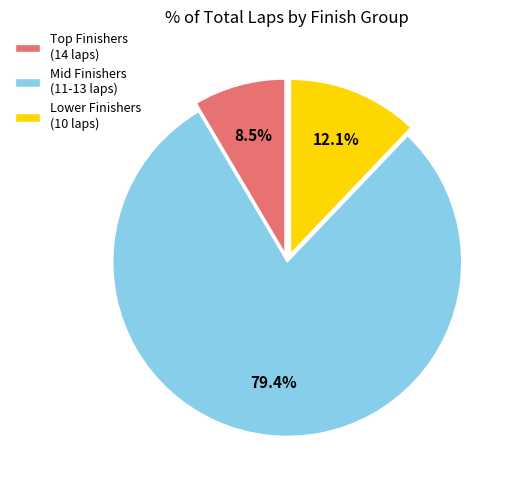

Does any single category account for the majority?

Yes